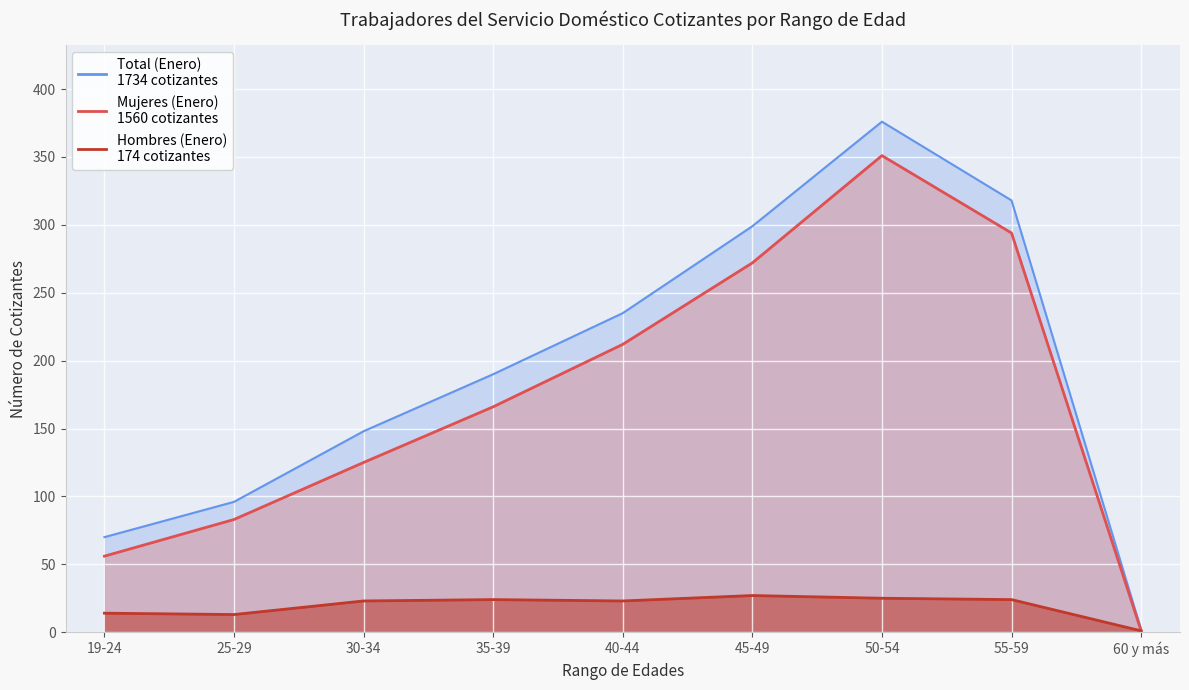

Rank the series at 55-59 from lowest to highest value.

Hombres (Enero), Mujeres (Enero), Total (Enero)